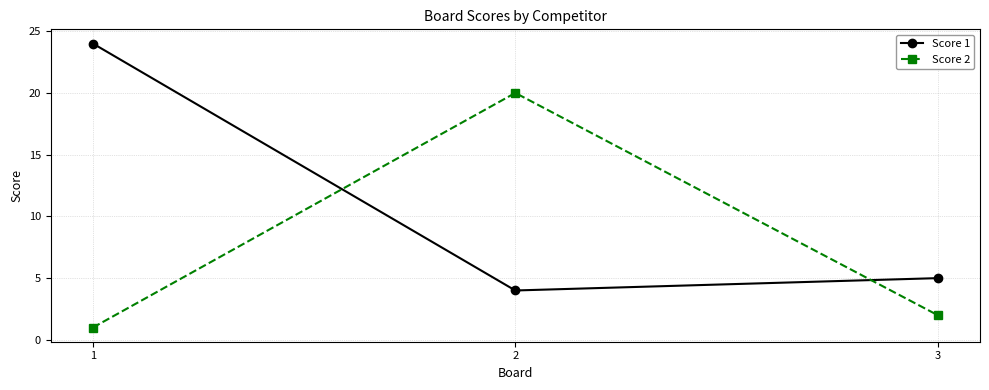

At which label is Score 2 closest to 10?

3